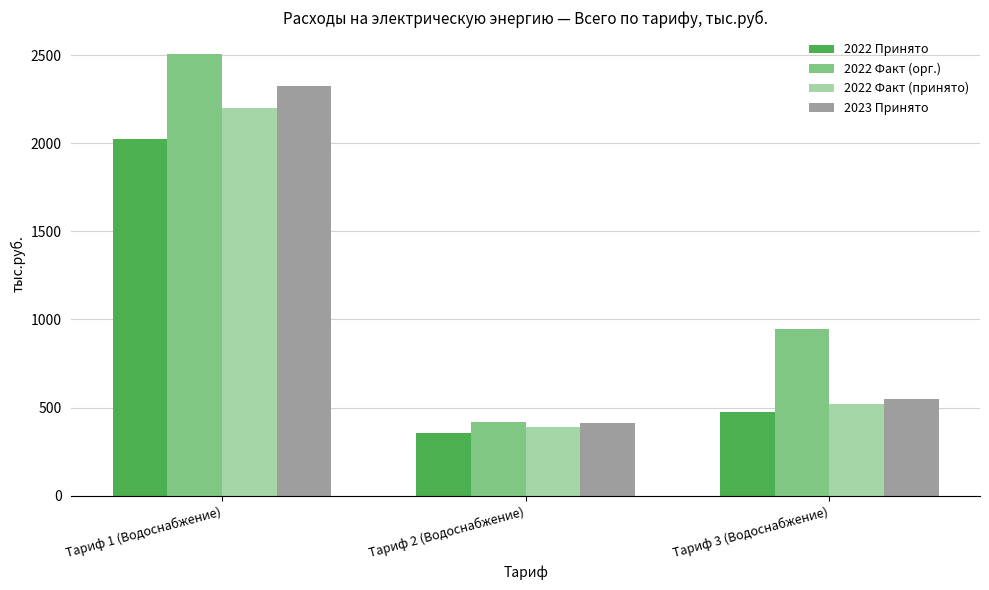

Where does the 2023 Принято series first go above 549?

Тариф 1 (Водоснабжение)